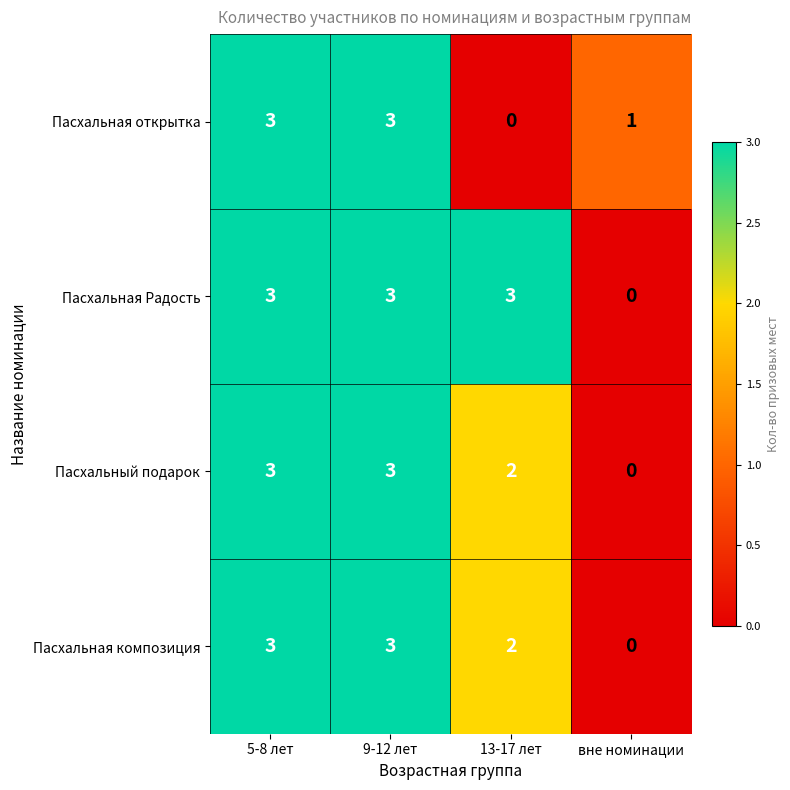

Read the Пасхальный подарок value at 9-12 лет.

3